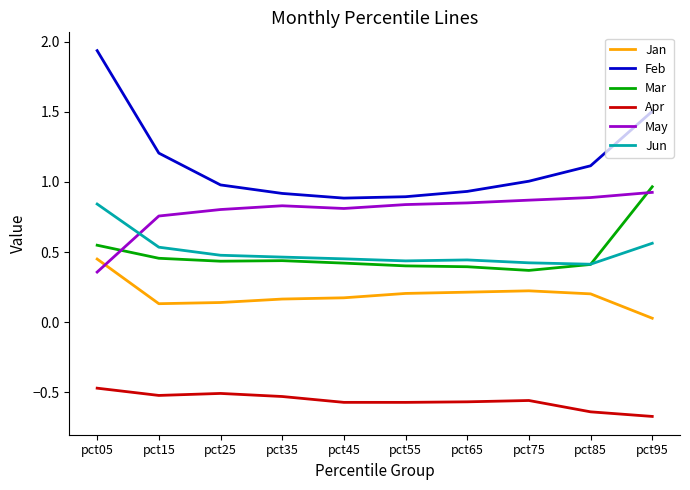

Between which two adjacent categories do May and Jan first intersect?

pct05 and pct15